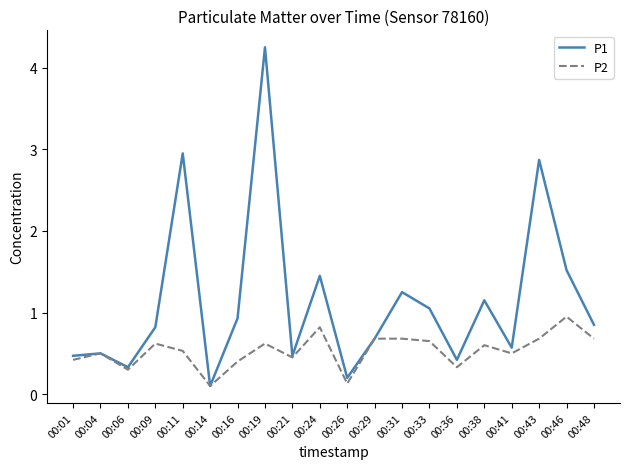

List the series in order of their peak value, highest first.

P1, P2